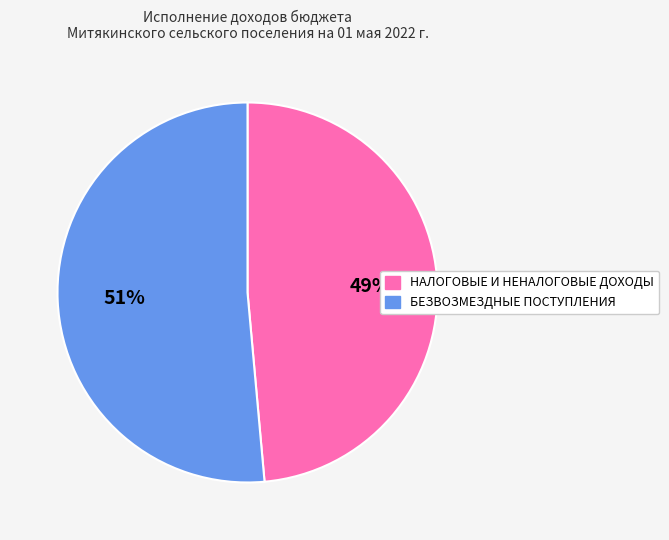

Combined, do НАЛОГОВЫЕ И НЕНАЛОГОВЫЕ ДОХОДЫ and БЕЗВОЗМЕЗДНЫЕ ПОСТУПЛЕНИЯ account for over 50%?

Yes